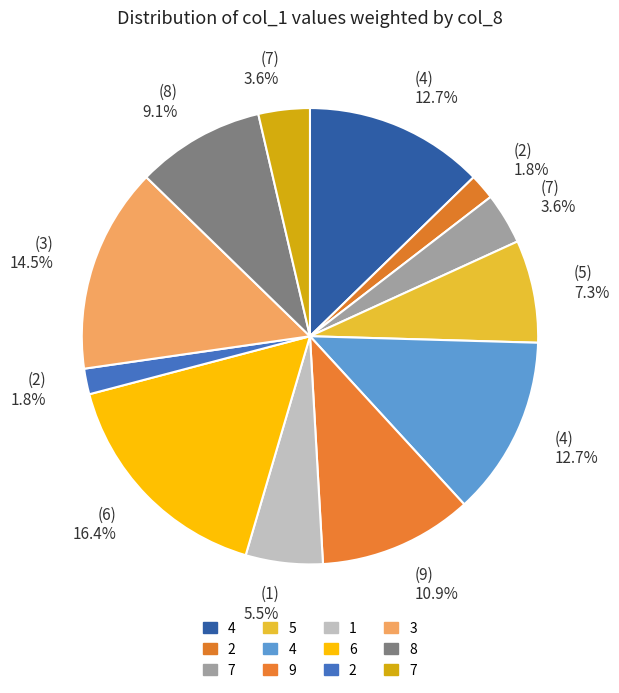

How many slices are in this pie chart?

12